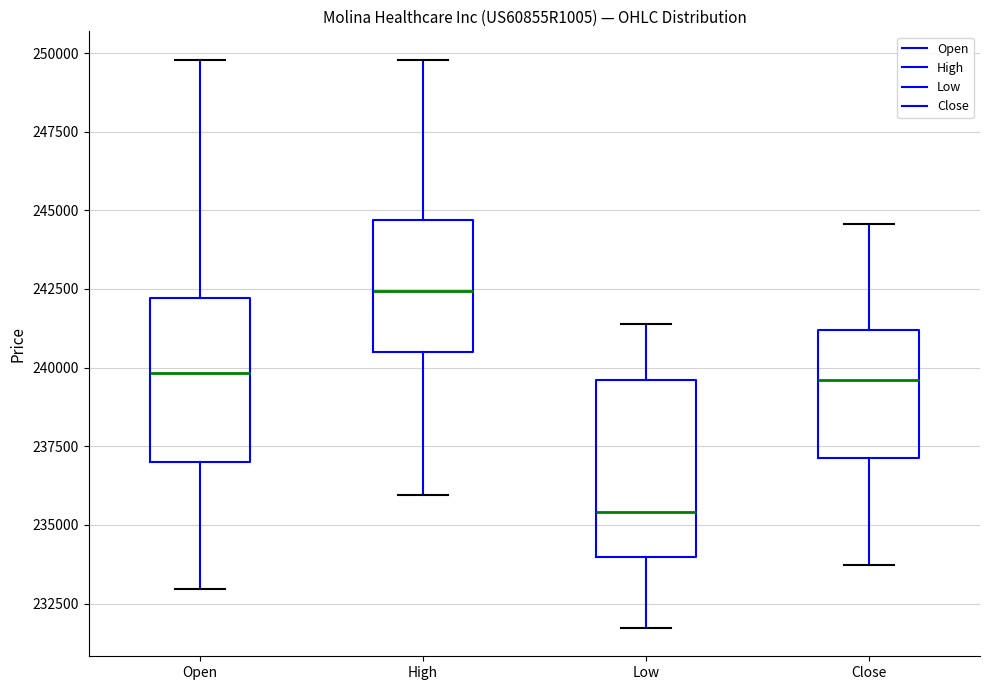

Where does the median line of the box for Low sit on the y-axis? The values are not printed on the chart, so give them approximately, as read against the axis.

235500